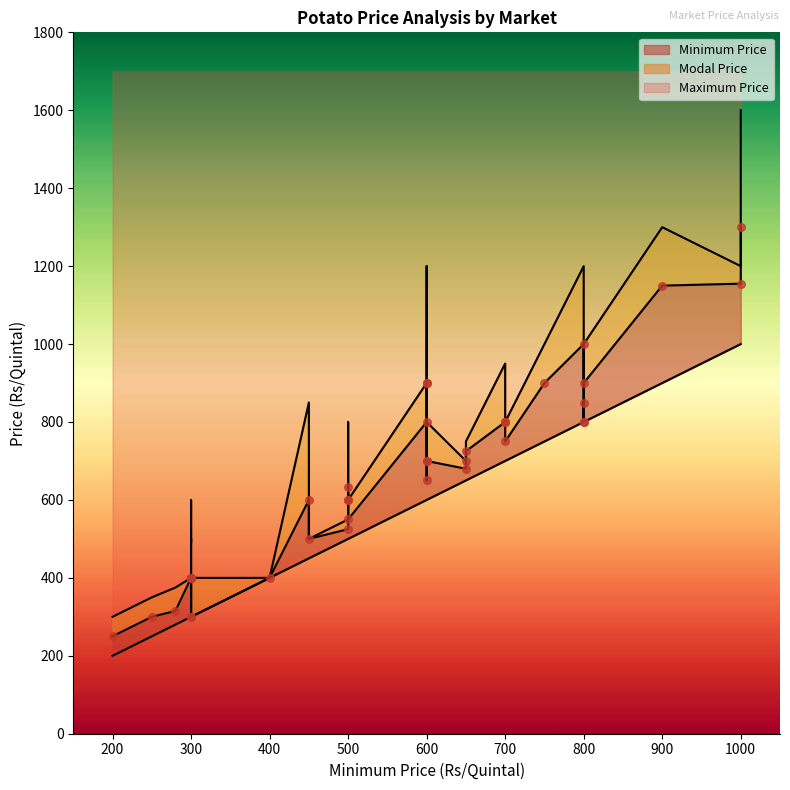

Which series has the largest Y range (max minus min)?

Maximum Price